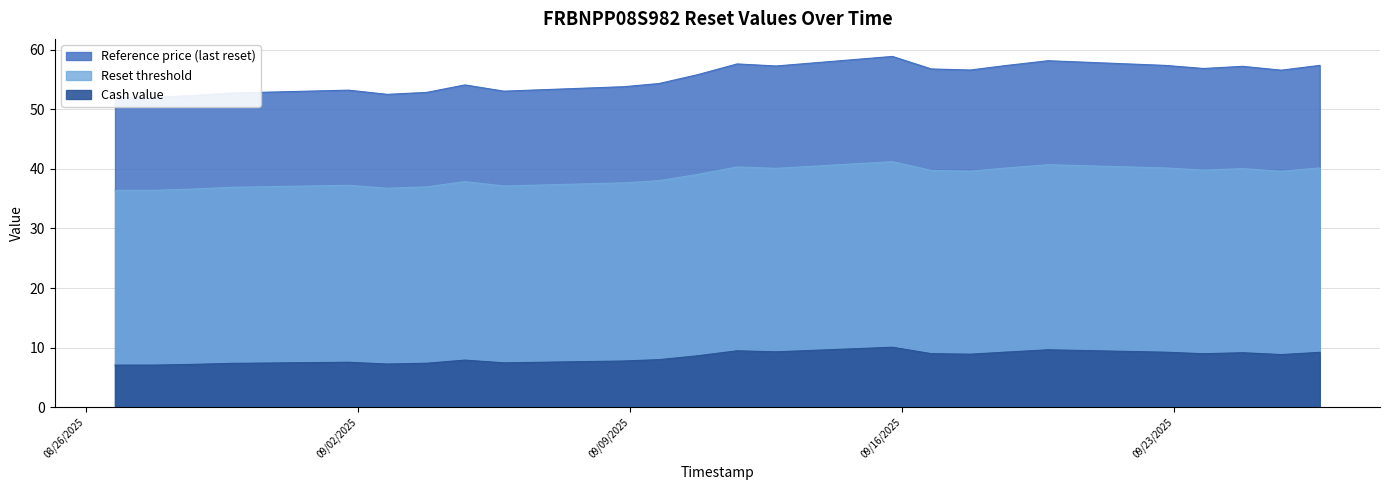

What is the difference between the highest and lowest values at 7?

48.1